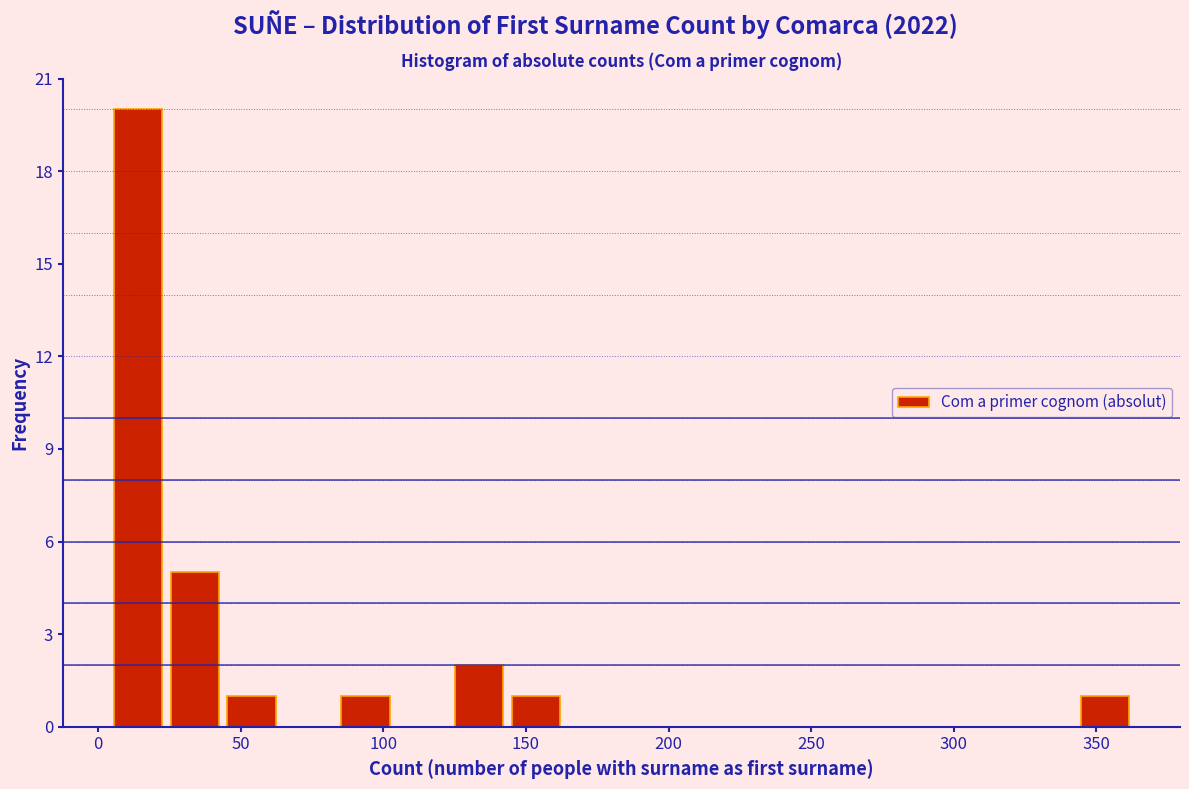

Read against the x-axis, roughly where is the centre of the tallest bar?

15